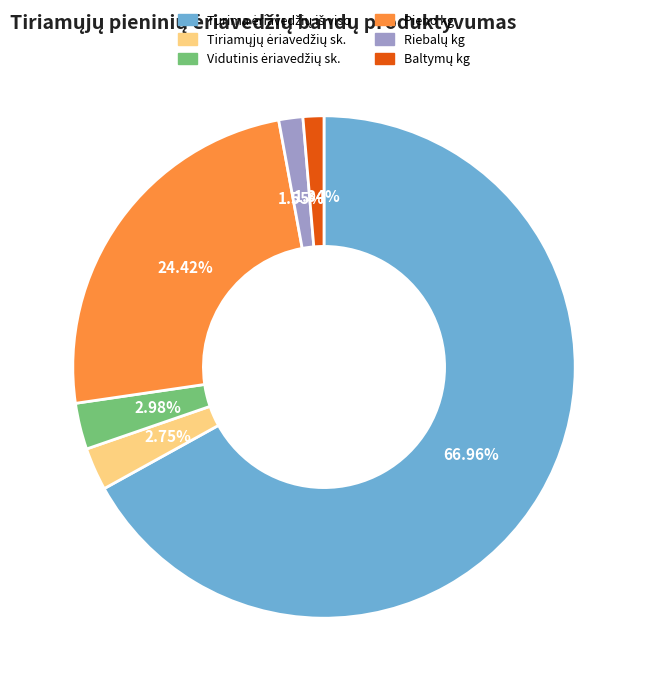

Count the number of slices in the pie.

6